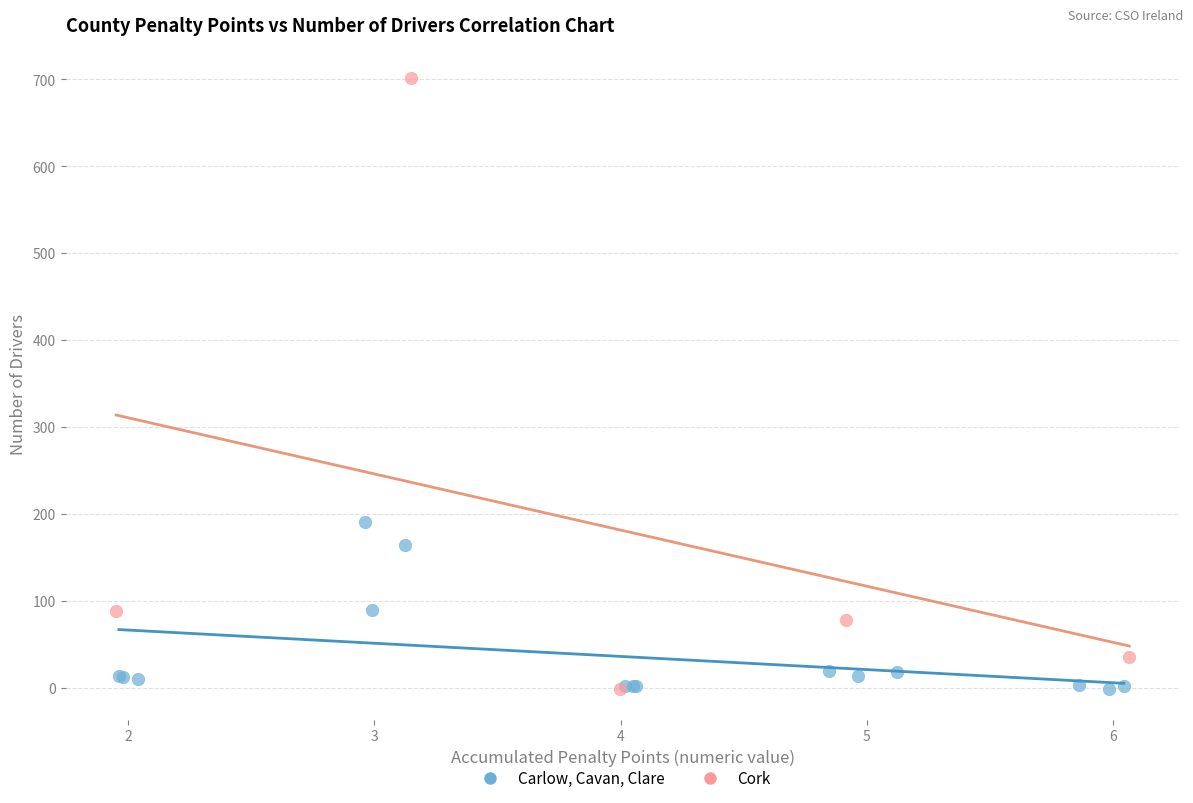

Which series has the largest Y range (max minus min)?

Cork